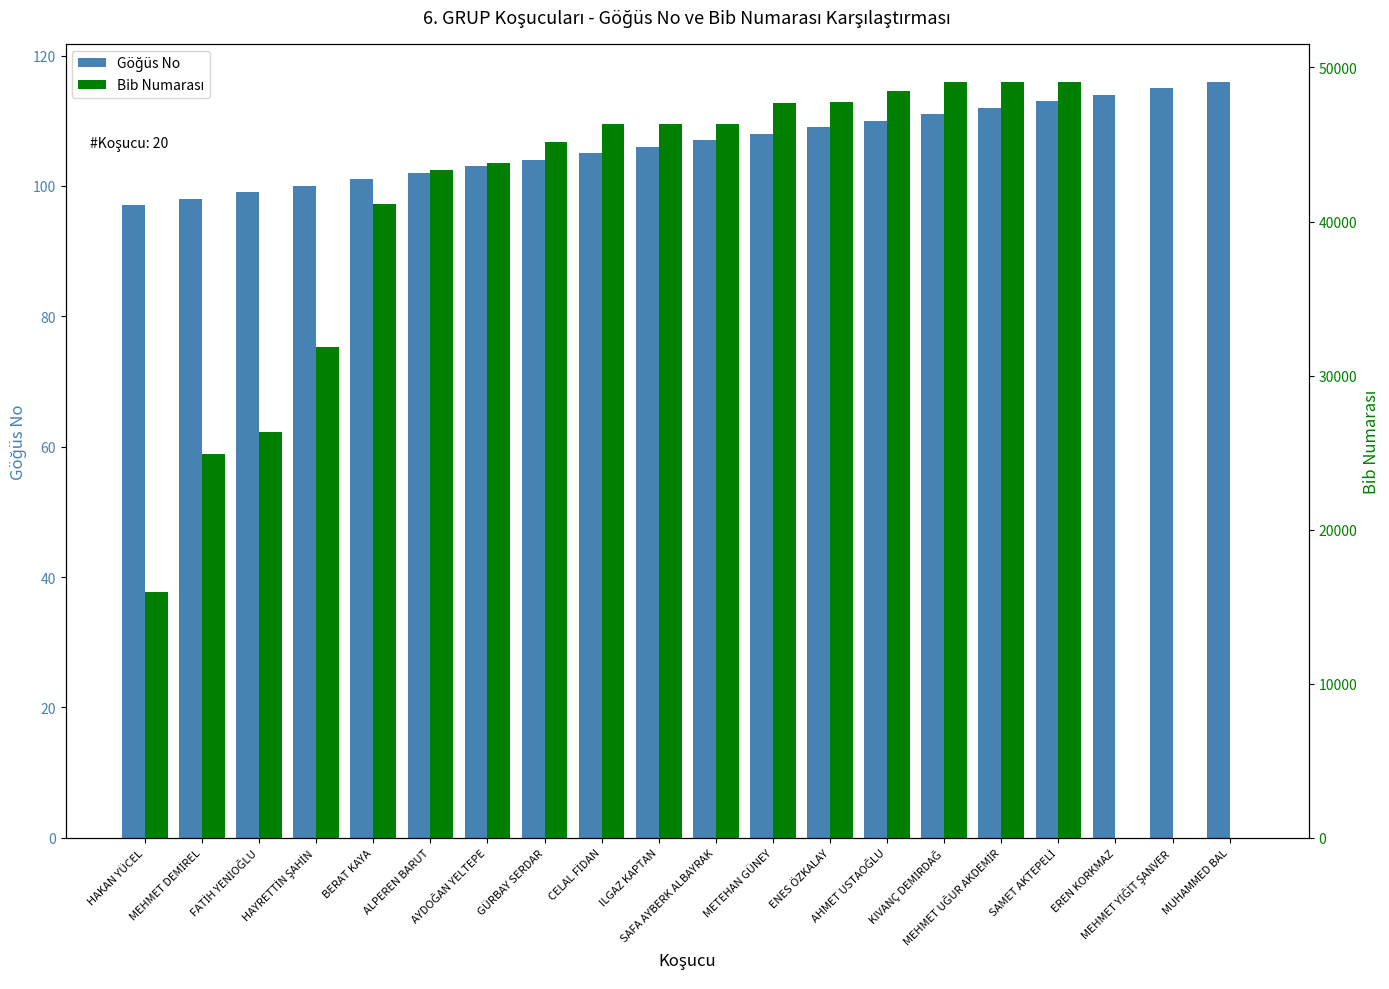

What is the label of the 19th bar from the right?

MEHMET DEMİREL